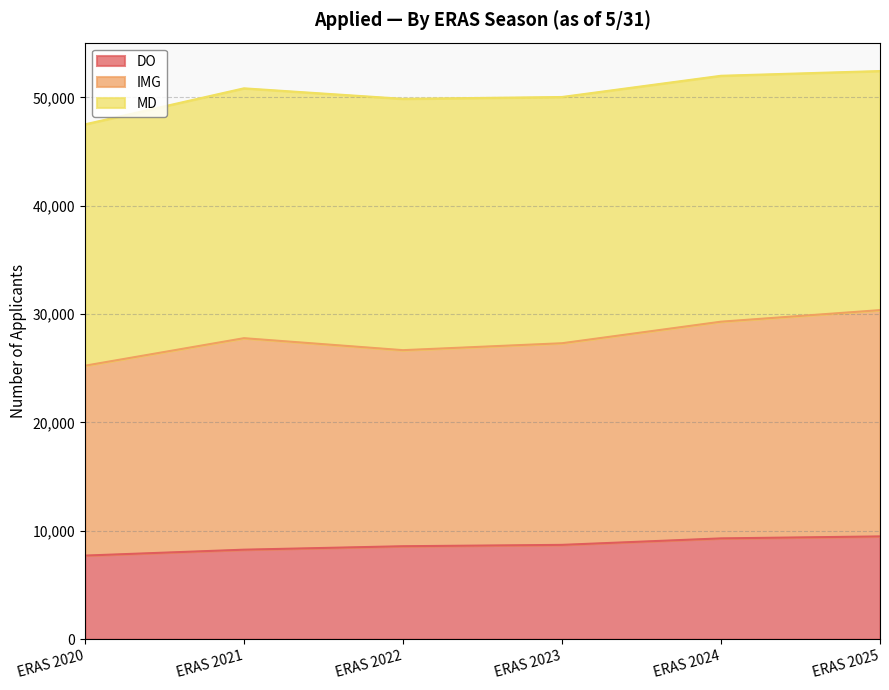

What is the sum of all DO values?

52052